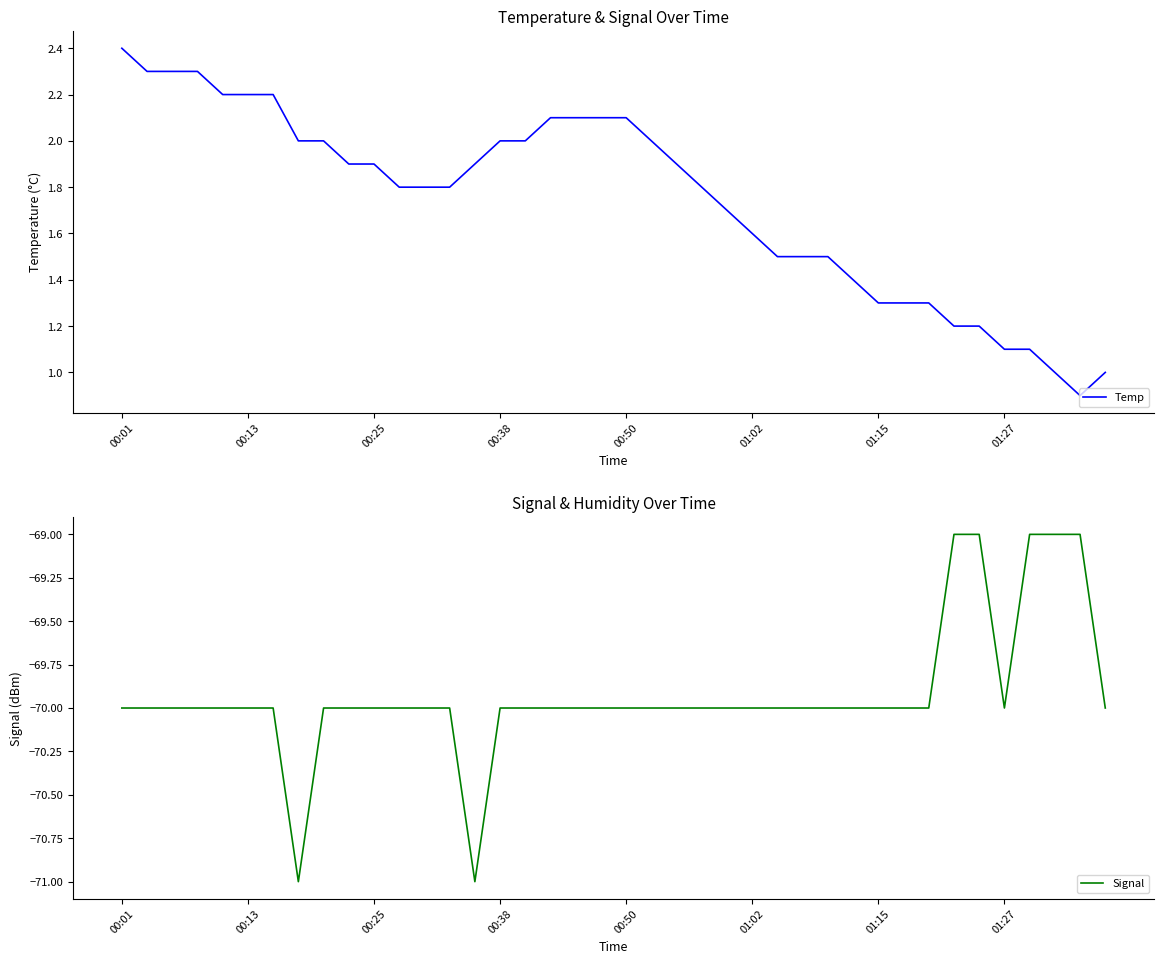

The Temp series shows 0.3 at 01:27. True or false?

False